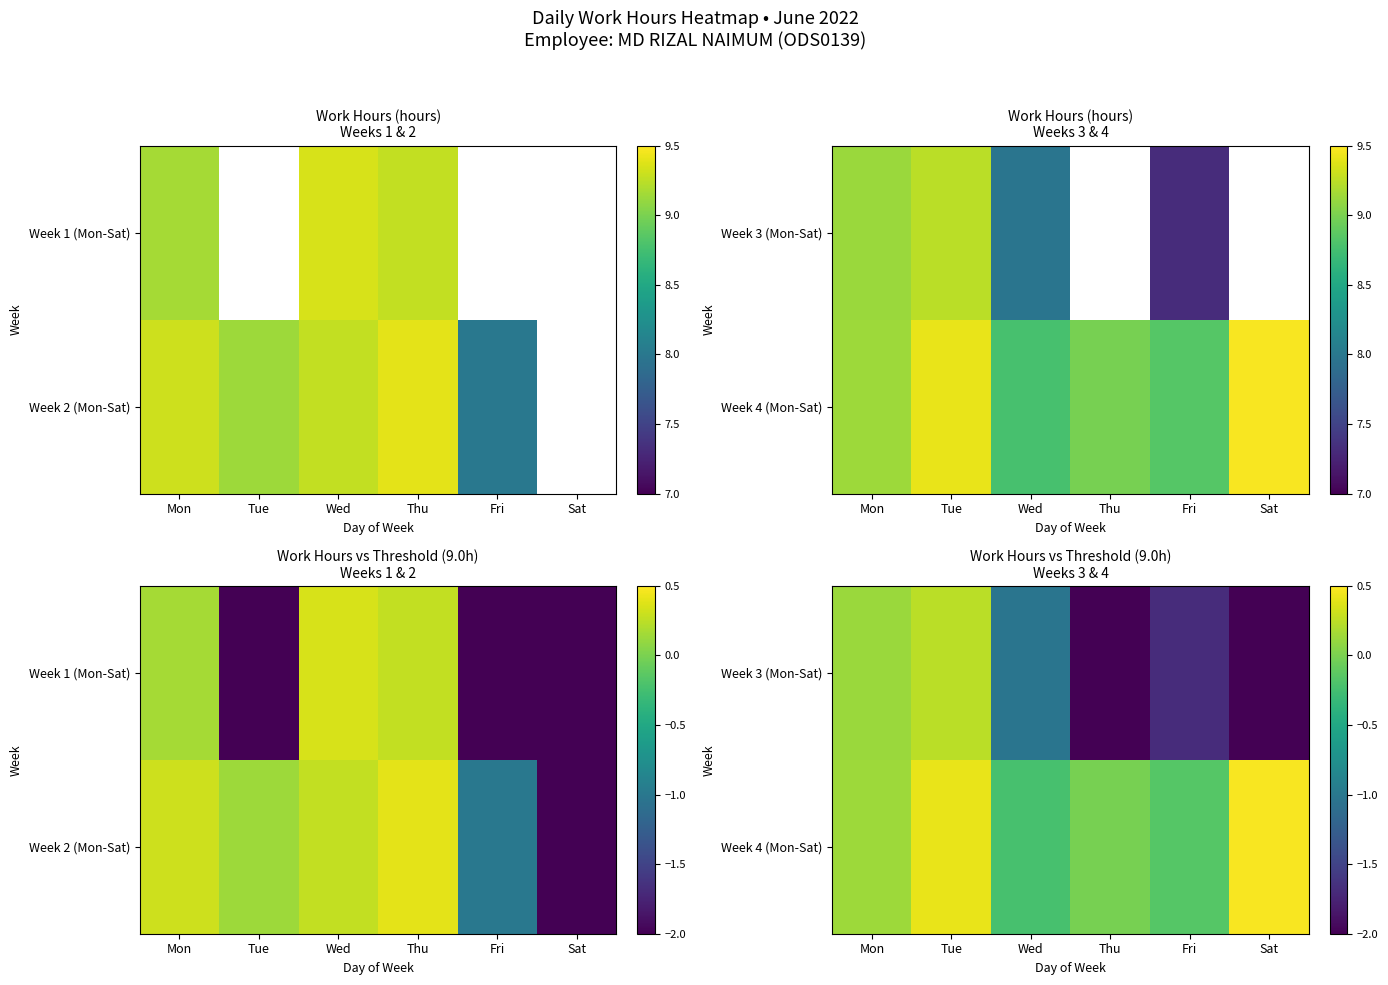

True or false: Week 4 (Mon-Sat) has a value of 0.8 at Sat.

False